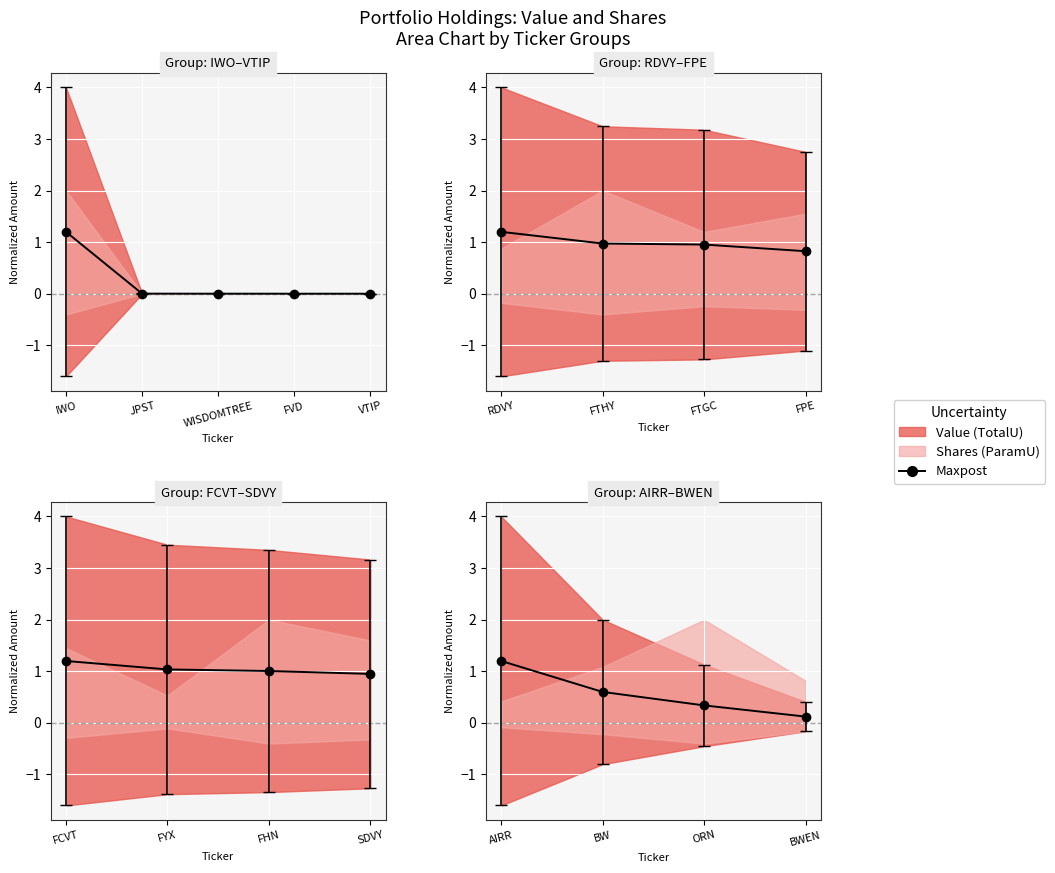

What is the sum of all values?

2.3